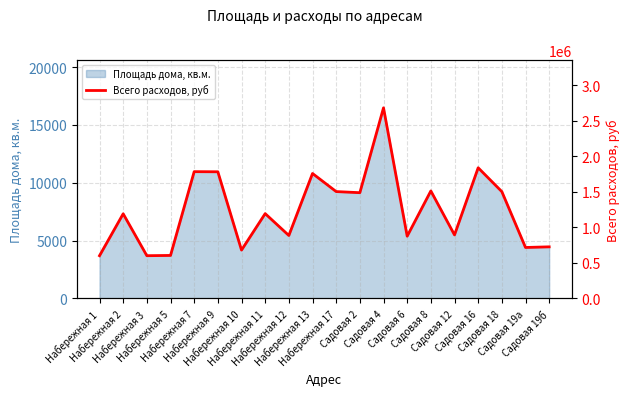

What is the difference between the values at Набережная 12 and Набережная 10?

205150.8